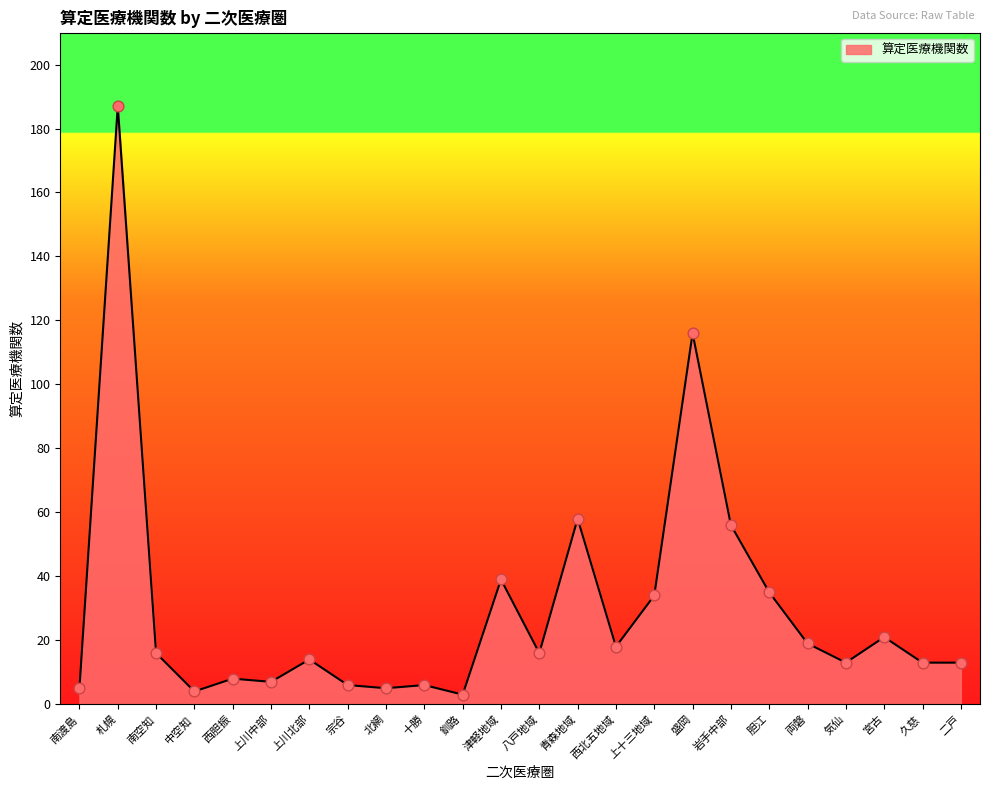

Approximately how many times larger is the value at 青森地域 compared to 札幌?

0.3